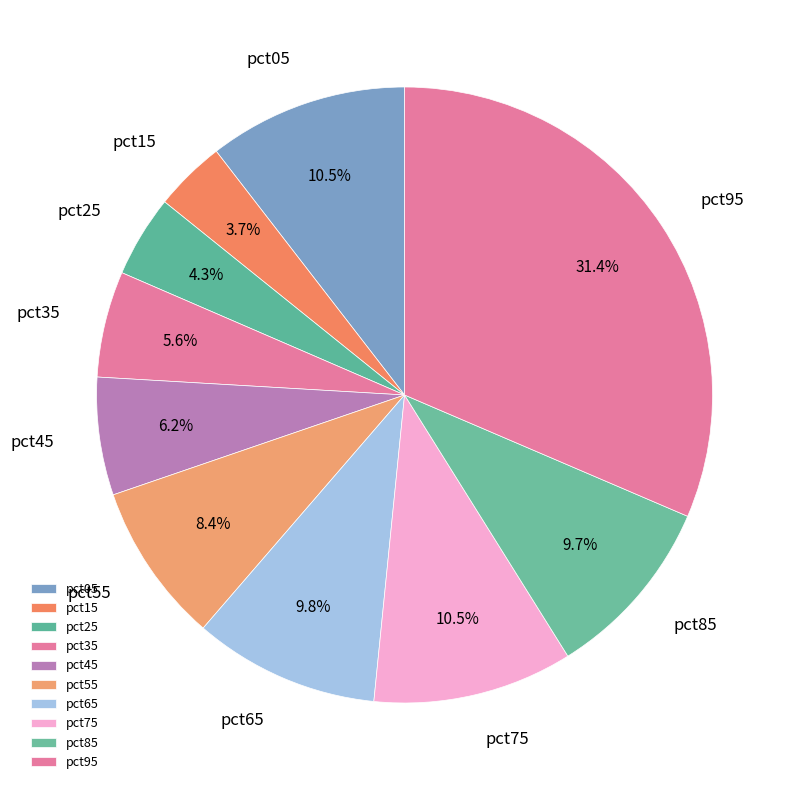

How many slices are in this pie chart?

10